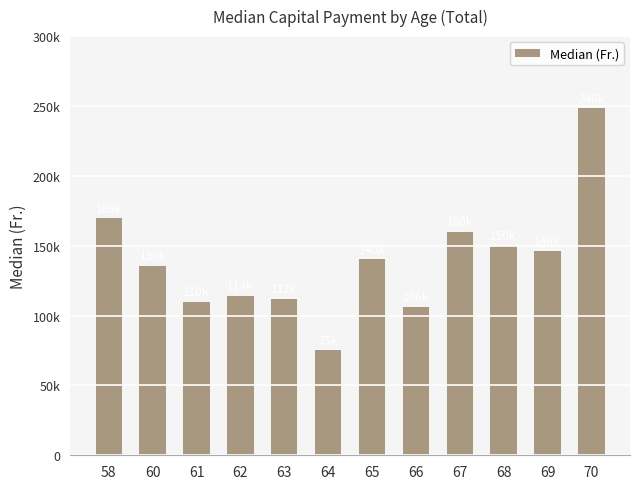

Does the chart contain any negative values?

No